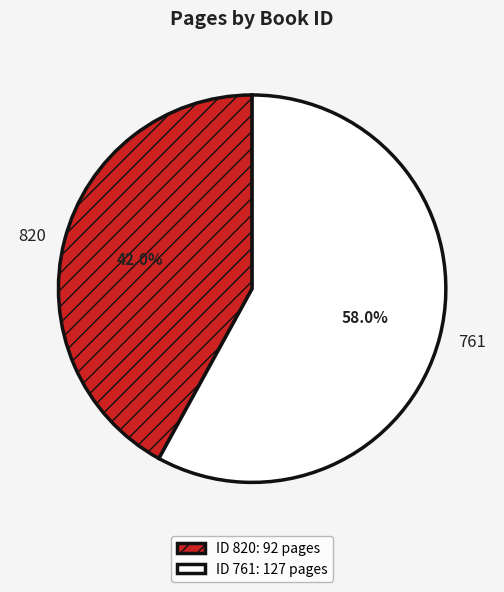

What percentage is NOT represented by 820?

58.0%